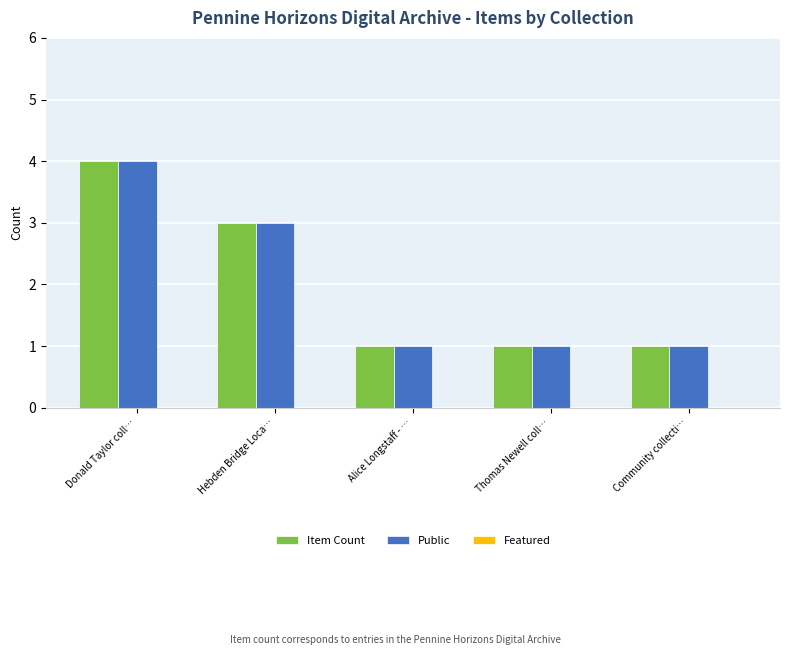

How many data points does each series have?

5